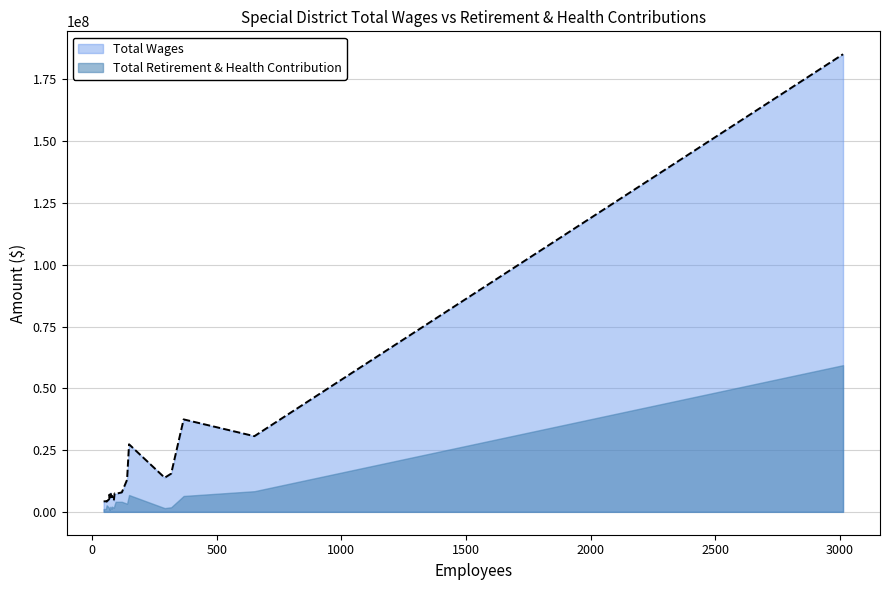

How many interior local peaks does the Total Retirement & Health Contribution series have?

5